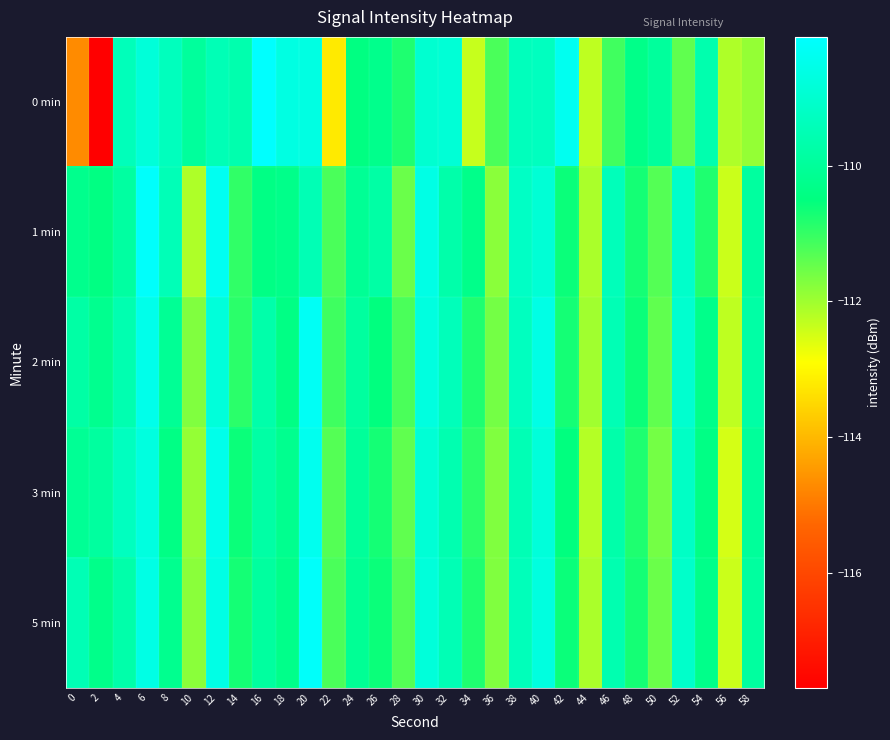

How many distinct data groups are displayed?

5